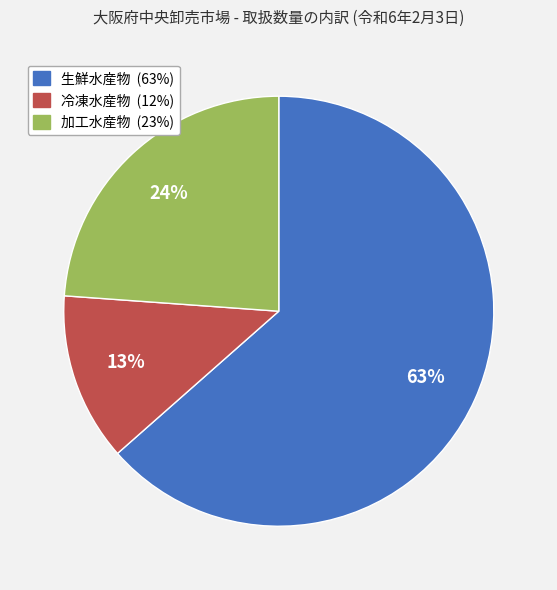

What is the smallest slice in the pie chart?

冷凍水産物